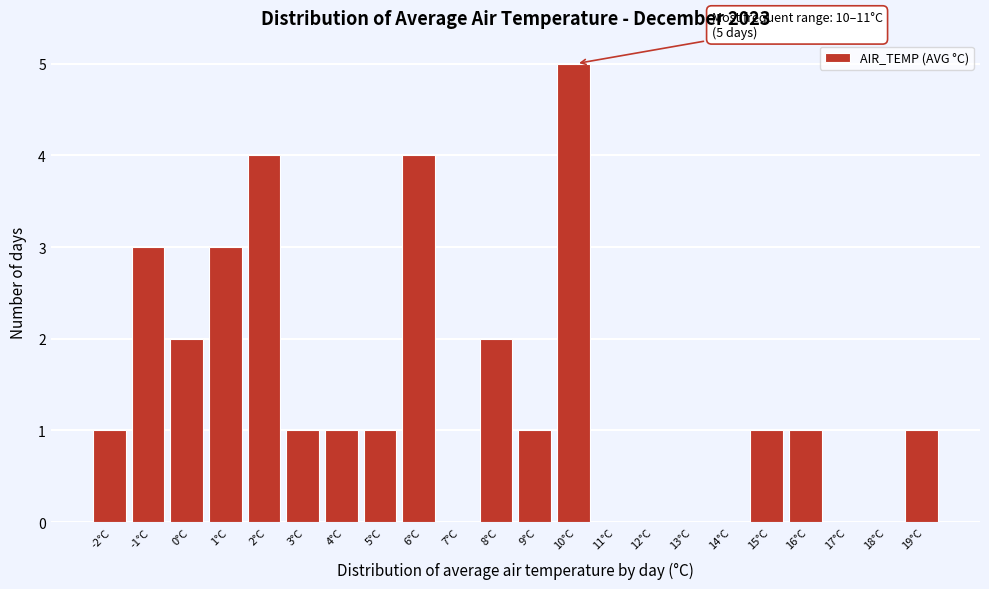

Reading left to right, transcribe all the data shown in this chart.

-2°C=1	-1°C=3	0°C=2	1°C=3	2°C=4	3°C=1	4°C=1	5°C=1	6°C=4	7°C=0	8°C=2	9°C=1	10°C=5	11°C=0	12°C=0	13°C=0	14°C=0	15°C=1	16°C=1	17°C=0	18°C=0	19°C=1